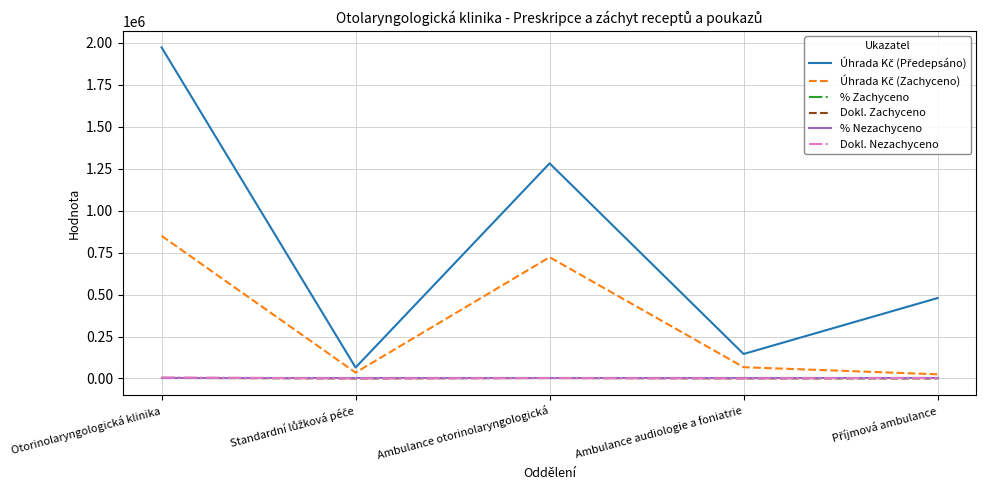

What value does the Dokl. Nezachyceno series have at Ambulance otorinolaryngologická?

2255.0